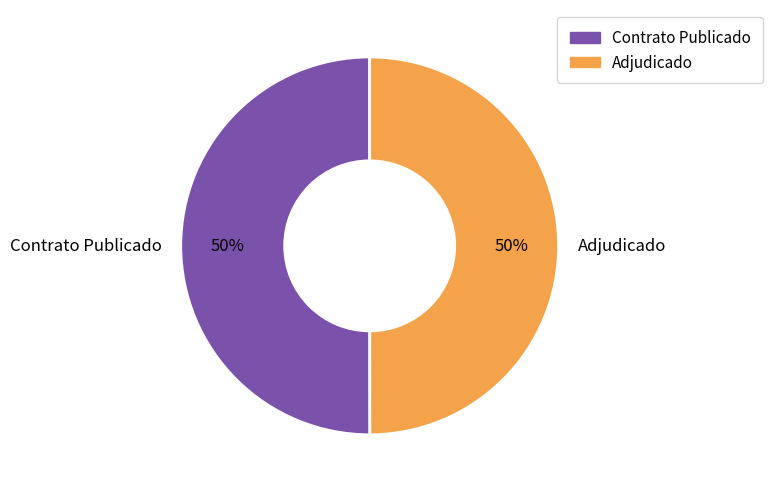

To the nearest percent, what portion does Adjudicado represent?

50%